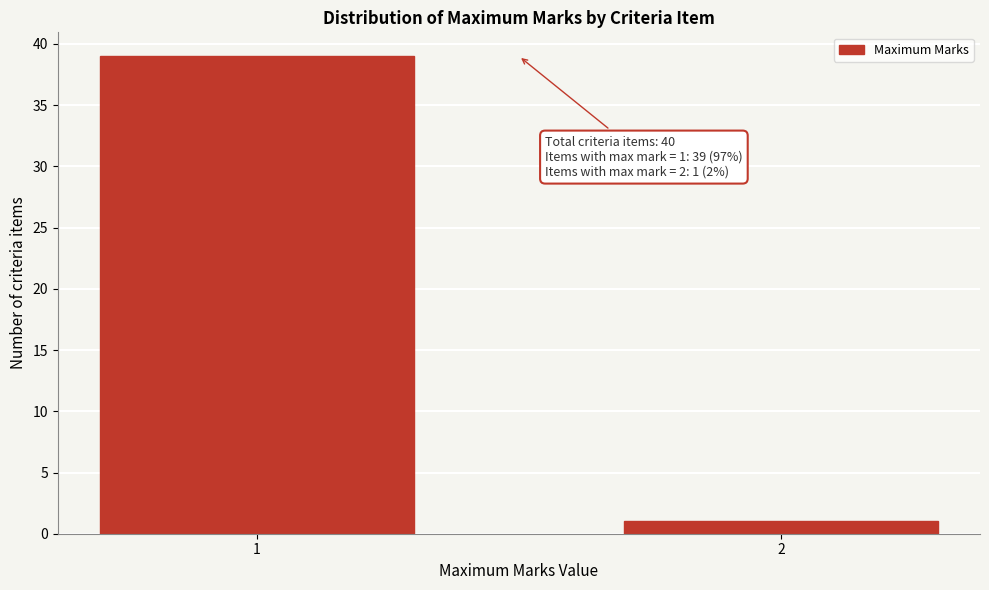

Reading right to left, extract all data points from this chart.

1	39